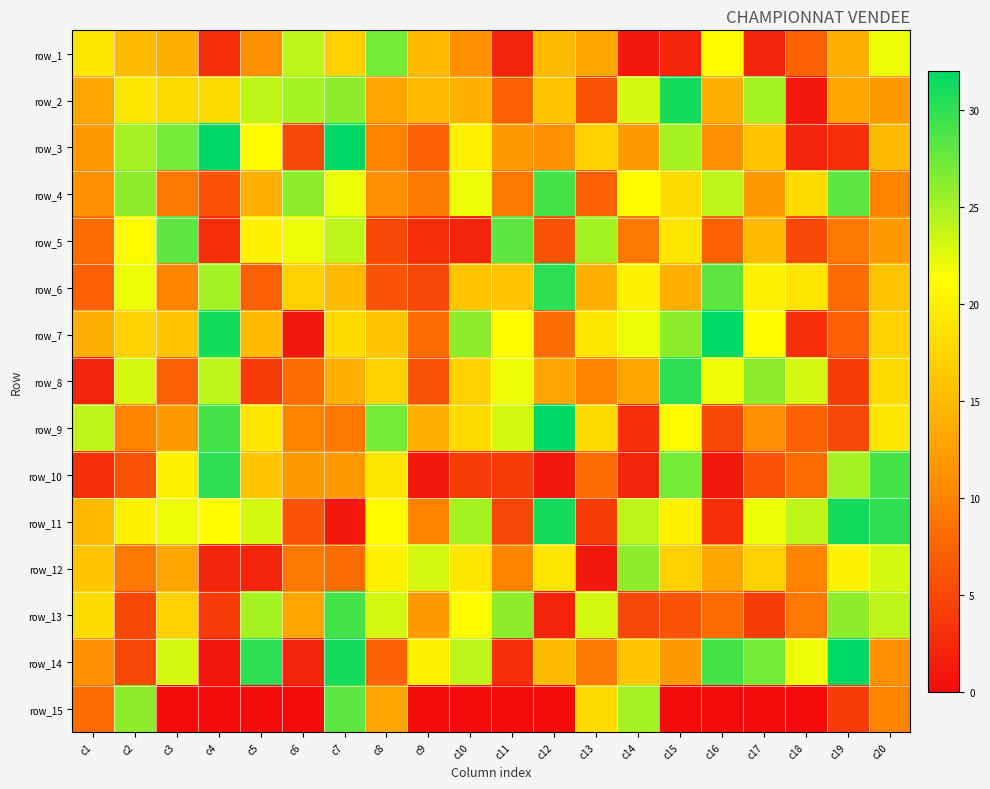

What is the spread (max minus min) of values at c3?

28